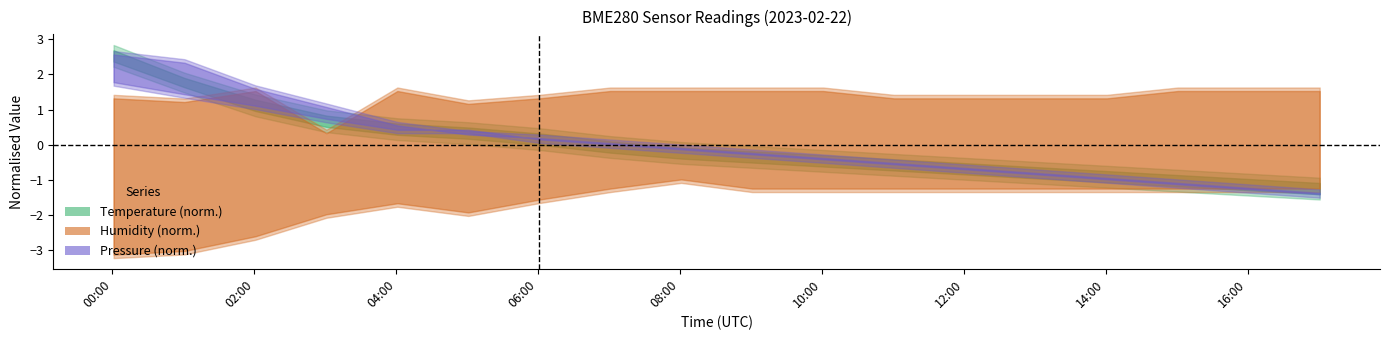

True or false: Humidity (norm.) and Pressure (norm.) cross at least once.

True